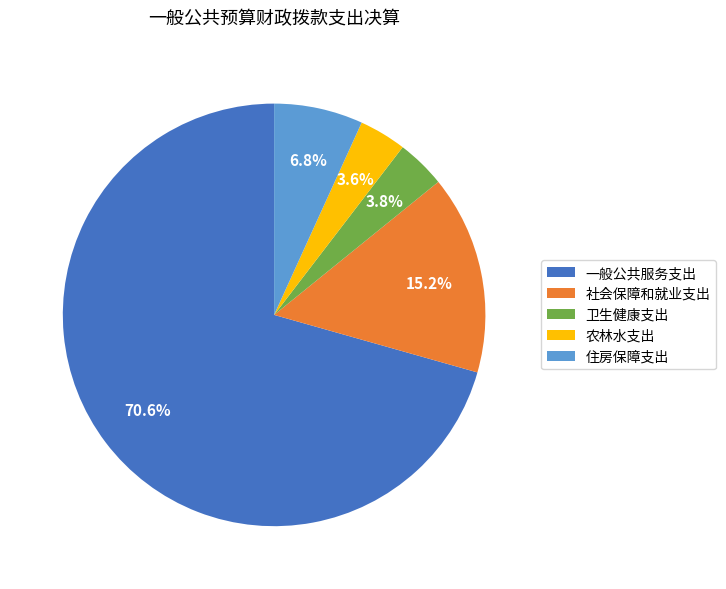

Which category accounts for the majority?

一般公共服务支出